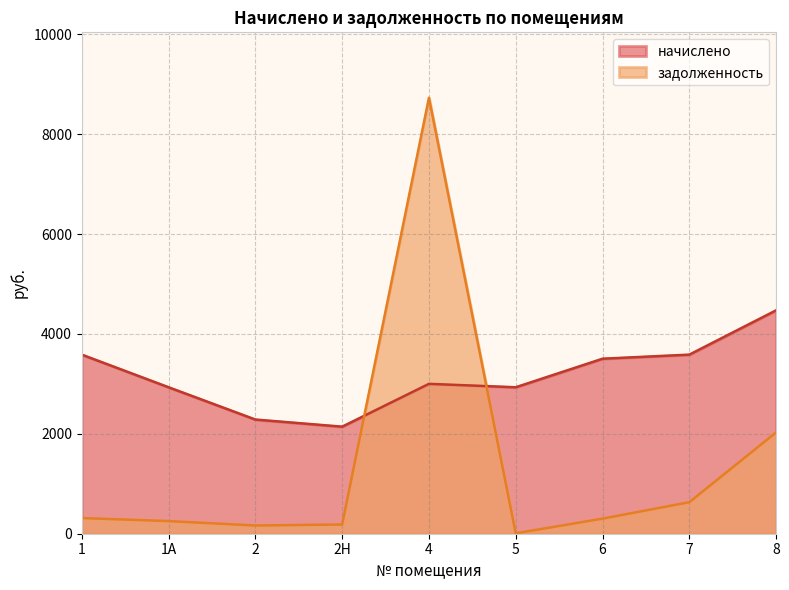

Which series has the widest spread of values?

задолженность